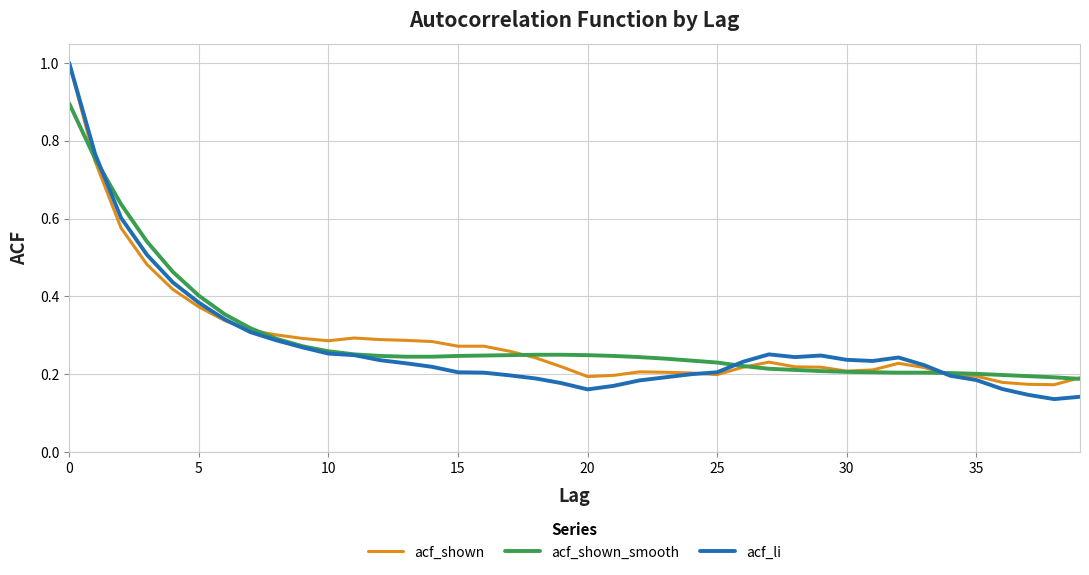

Which series has the largest range (max minus min)?

acf_li